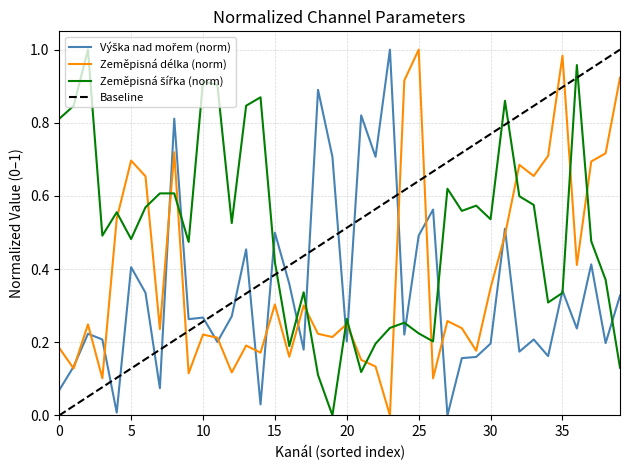

Reading left to right, extract all data points from this chart.

Výška nad mořem: 0.1	0.1	0.2	0.2	0.0	0.4	0.3	0.1	0.8	0.3	0.3	0.2	0.3	0.5	0.0	0.5	0.4	0.2	0.9	0.7	0.2	0.8	0.7	1.0	0.2	0.5	0.6	0.0	0.2	0.2	0.2	0.5	0.2	0.2	0.2	0.3	0.2	0.4	0.2	0.3
Zeměpisná délka: 0.2	0.1	0.2	0.1	0.5	0.7	0.7	0.2	0.7	0.1	0.2	0.2	0.1	0.2	0.2	0.3	0.2	0.3	0.2	0.2	0.2	0.2	0.1	0.0	0.9	1.0	0.1	0.3	0.2	0.2	0.3	0.5	0.7	0.7	0.7	1.0	0.4	0.7	0.7	0.9
Zeměpisná šířka: 0.8	0.8	1.0	0.5	0.6	0.5	0.6	0.6	0.6	0.5	0.9	0.9	0.5	0.8	0.9	0.4	0.2	0.3	0.1	0.0	0.3	0.1	0.2	0.2	0.3	0.2	0.2	0.6	0.6	0.6	0.5	0.9	0.6	0.6	0.3	0.3	1.0	0.5	0.4	0.1